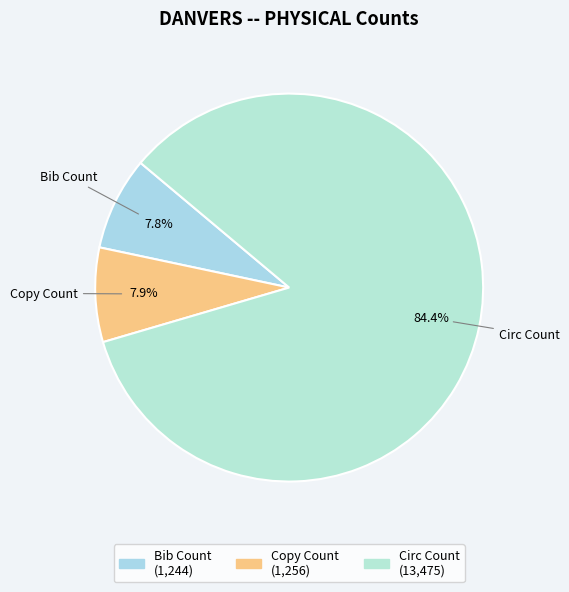

Is it true that Bib Count is 14% of the pie?

False